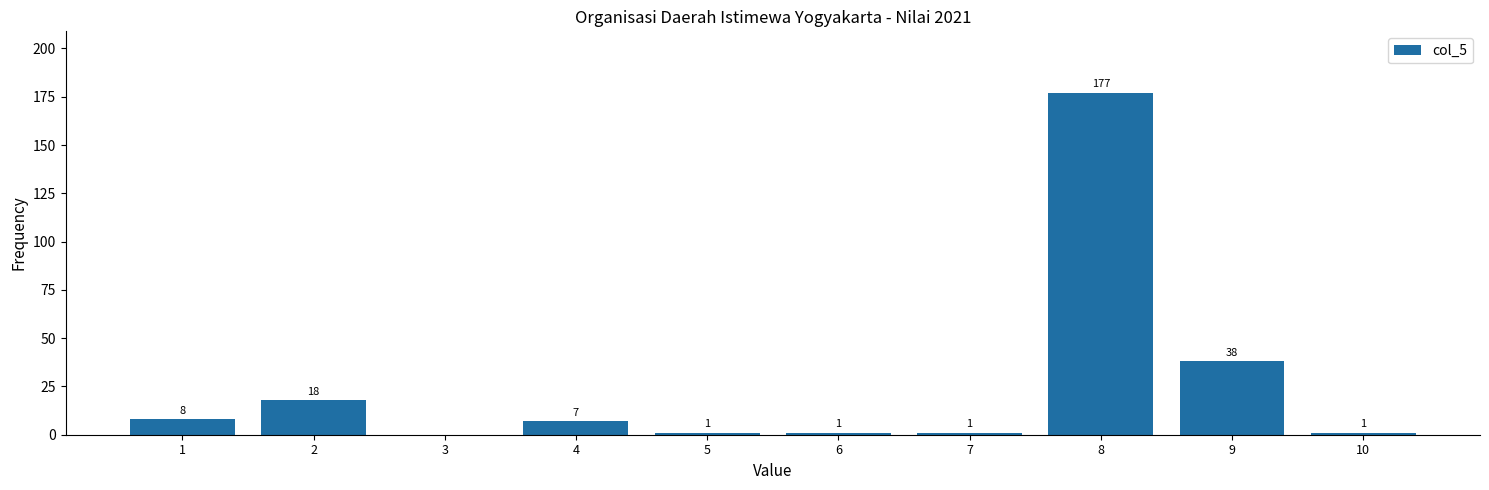

Reading left to right, list all the values displayed in this chart.

1=8	2=18	3=0	4=7	5=1	6=1	7=1	8=177	9=38	10=1